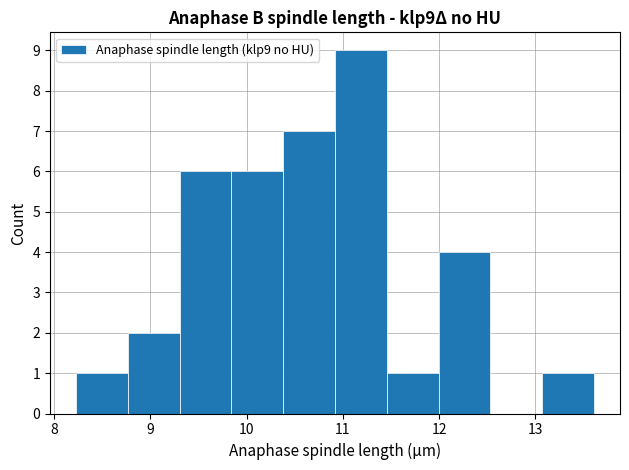

Reading left to right, transcribe this chart: for each bar, give the range it covers on the x-axis and its height. Neither the bar edges nor the heights are printed on the chart, so give them approximately, as read against the axes.

8.2 to 8.8: 1
8.8 to 9.3: 2
9.3 to 9.8: 6
9.8 to 10.4: 6
10.4 to 10.9: 7
10.9 to 11.5: 9
11.5 to 12.0: 1
12.0 to 12.5: 4
12.5 to 13.1: 0
13.1 to 13.6: 1